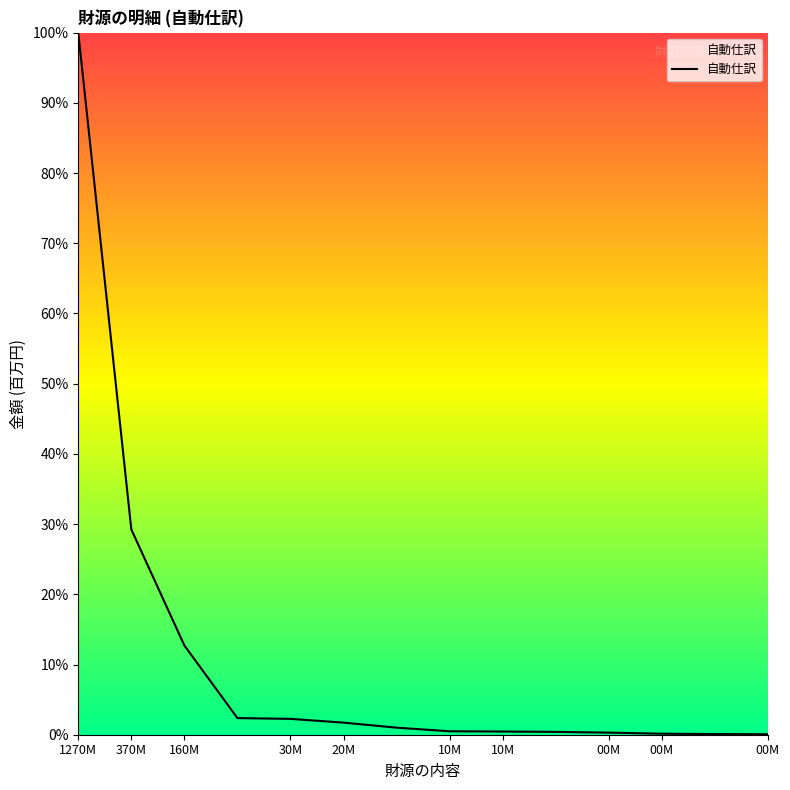

How many lines are shown in the chart?

1